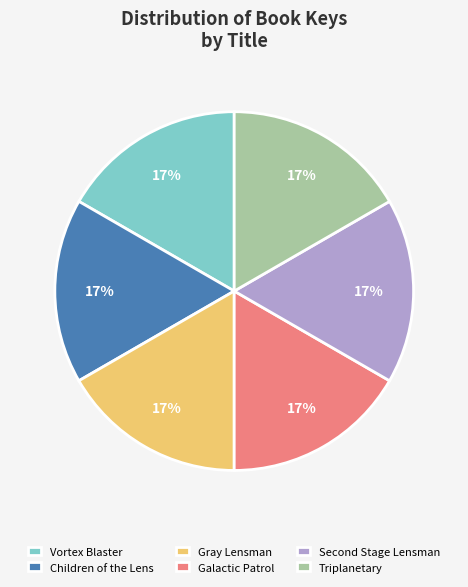

What percentage is the Galactic Patrol slice, to the nearest percent?

17%